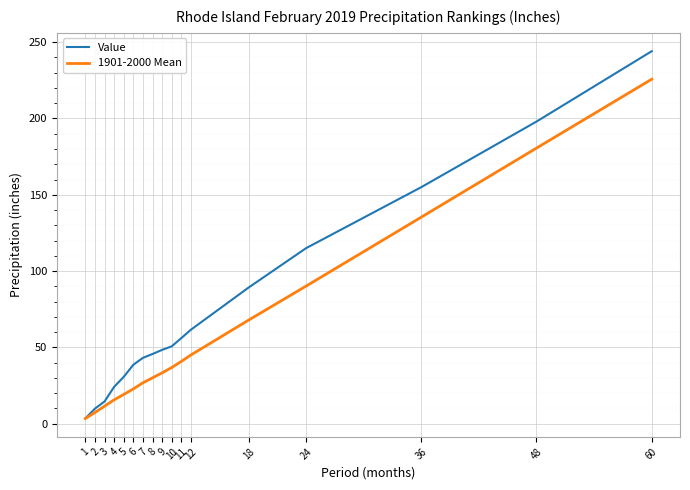

Is it true that Value equals 81.1 at 8?

False